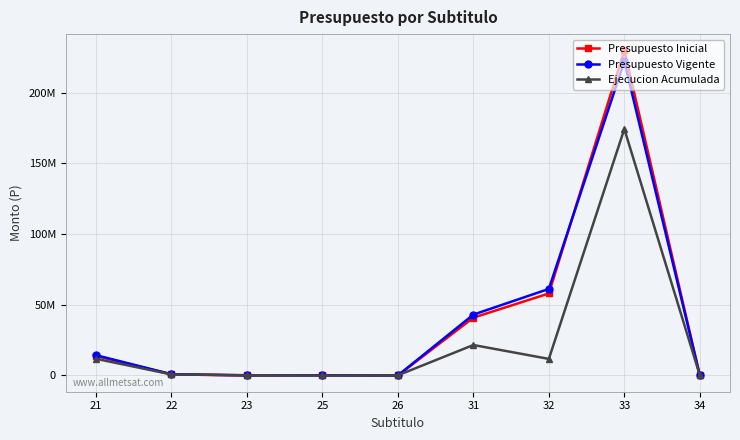

Does the chart have visible grid lines?

Yes